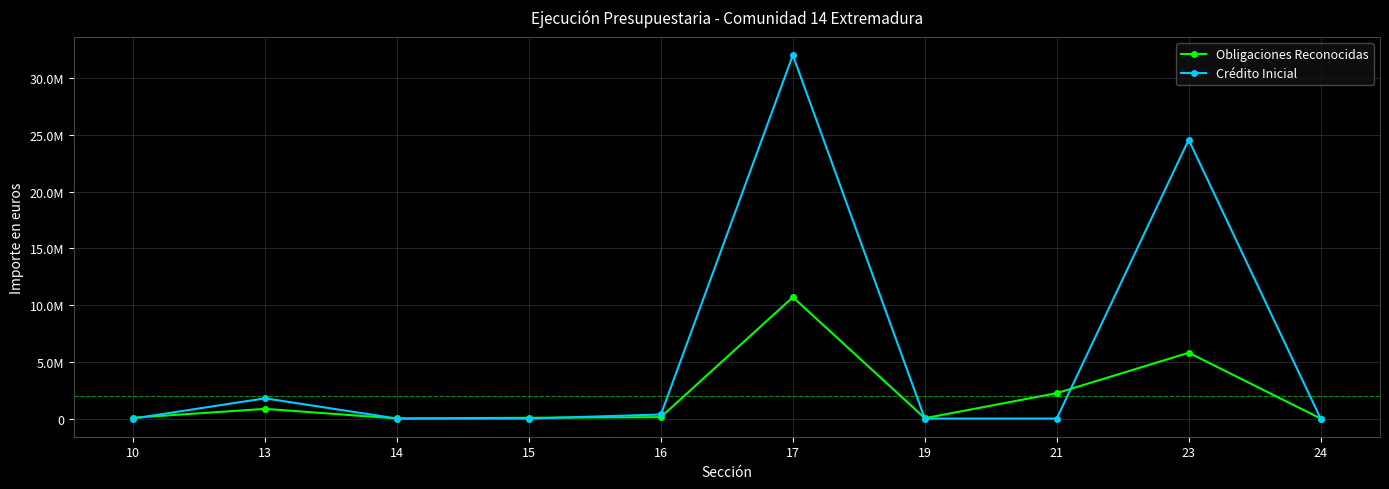

List the series in order of their overall mean, highest first.

Crédito Inicial, Obligaciones Reconocidas